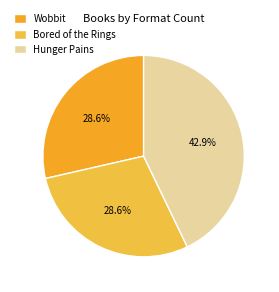

To the nearest percent, what percentage of the pie is Hunger Pains?

43%